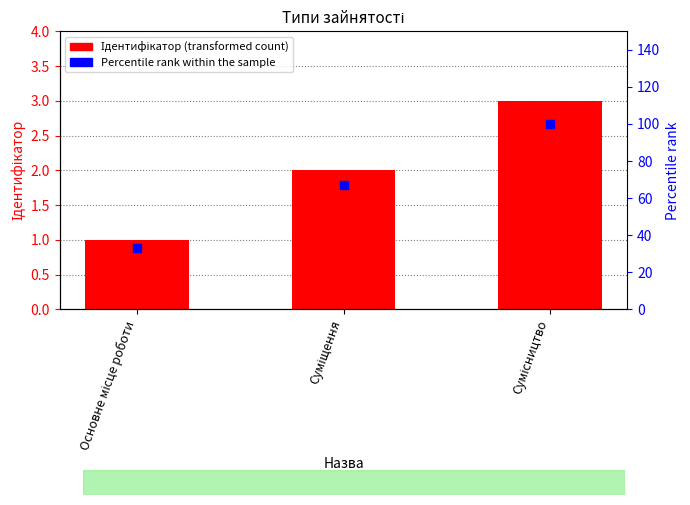

At which category is the sum across all series the highest?

Сумісництво